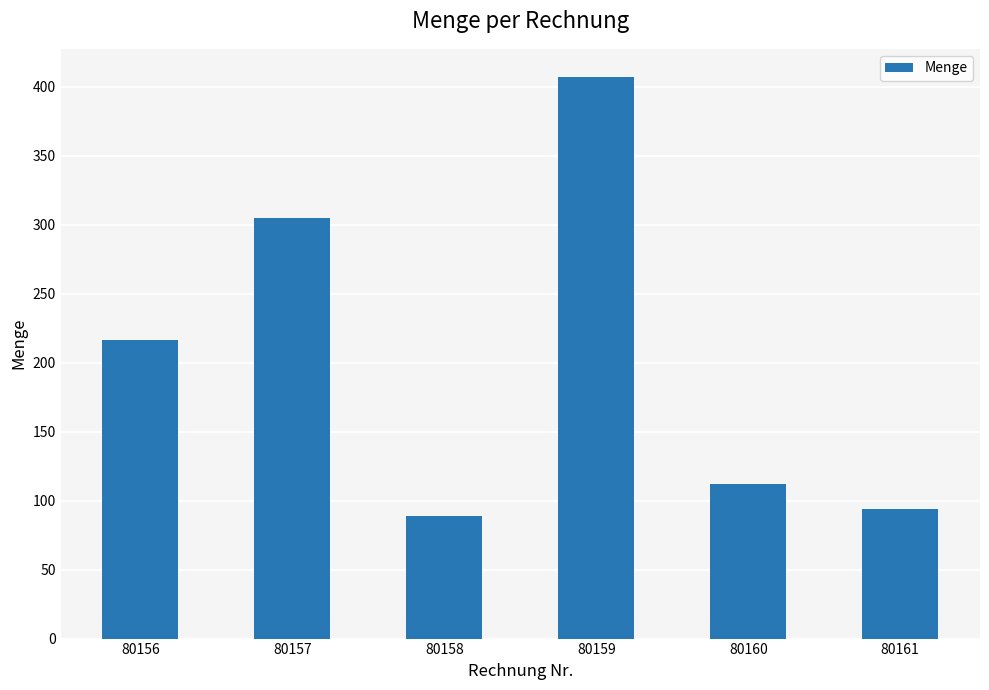

At which label is the value closest to 248?

80156